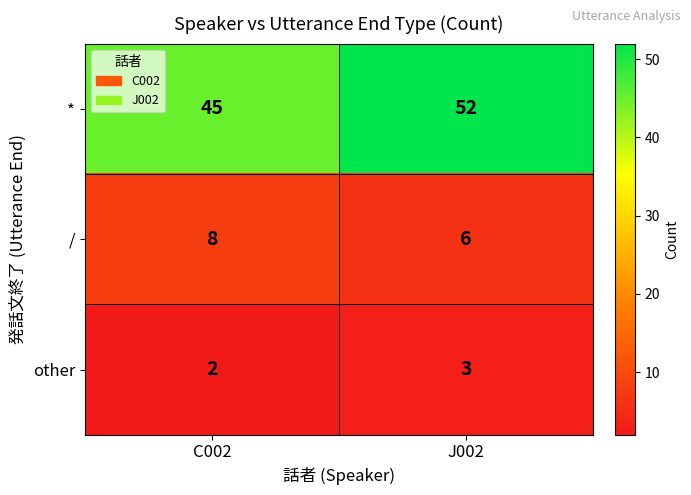

Reading right to left, transcribe all the data shown in this chart.

*: 52	45
/: 6	8
other: 3	2